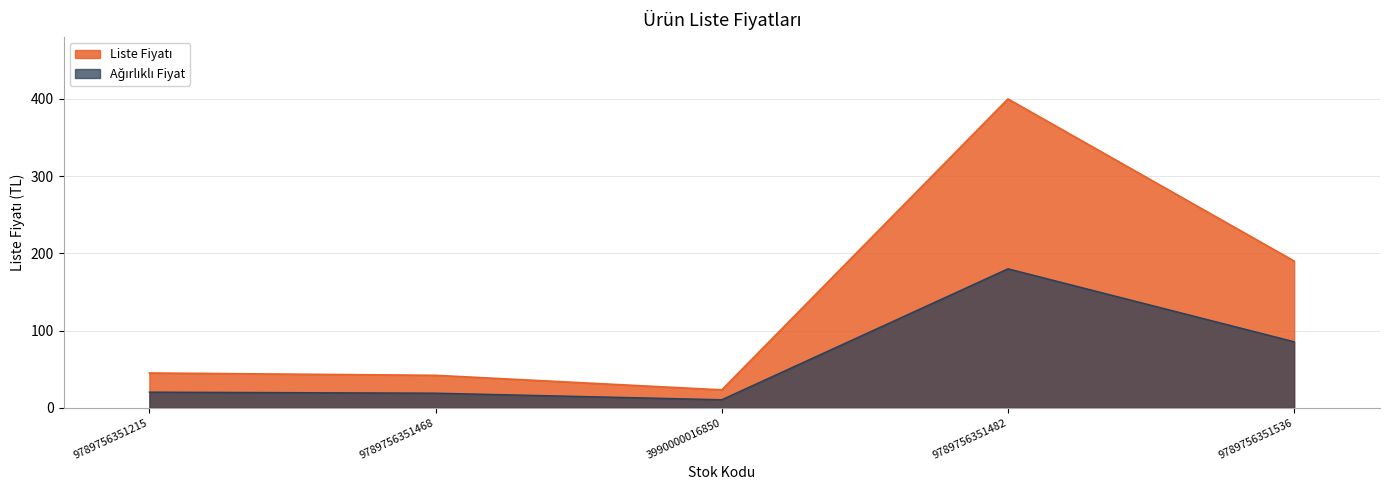

Count the number of values greater than 20.

3